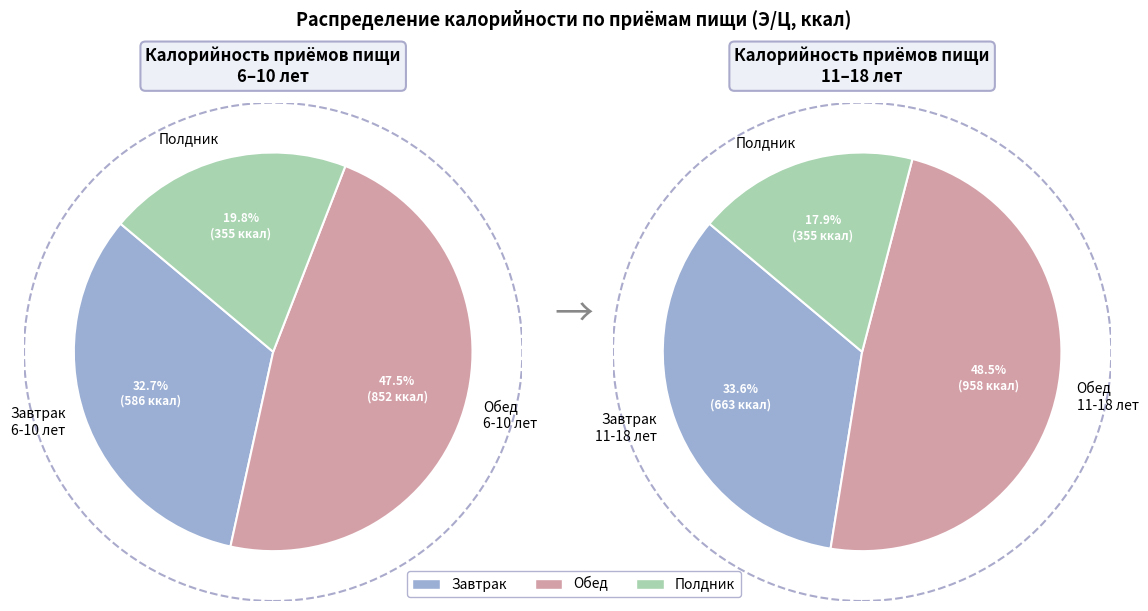

Is there any slice that represents more than half of the pie?

No